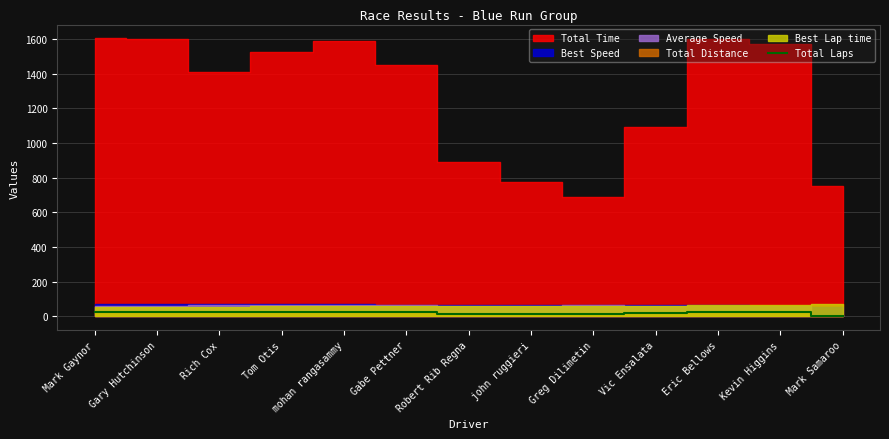

What is the label of the 5th point from the left?

mohan rangasammy